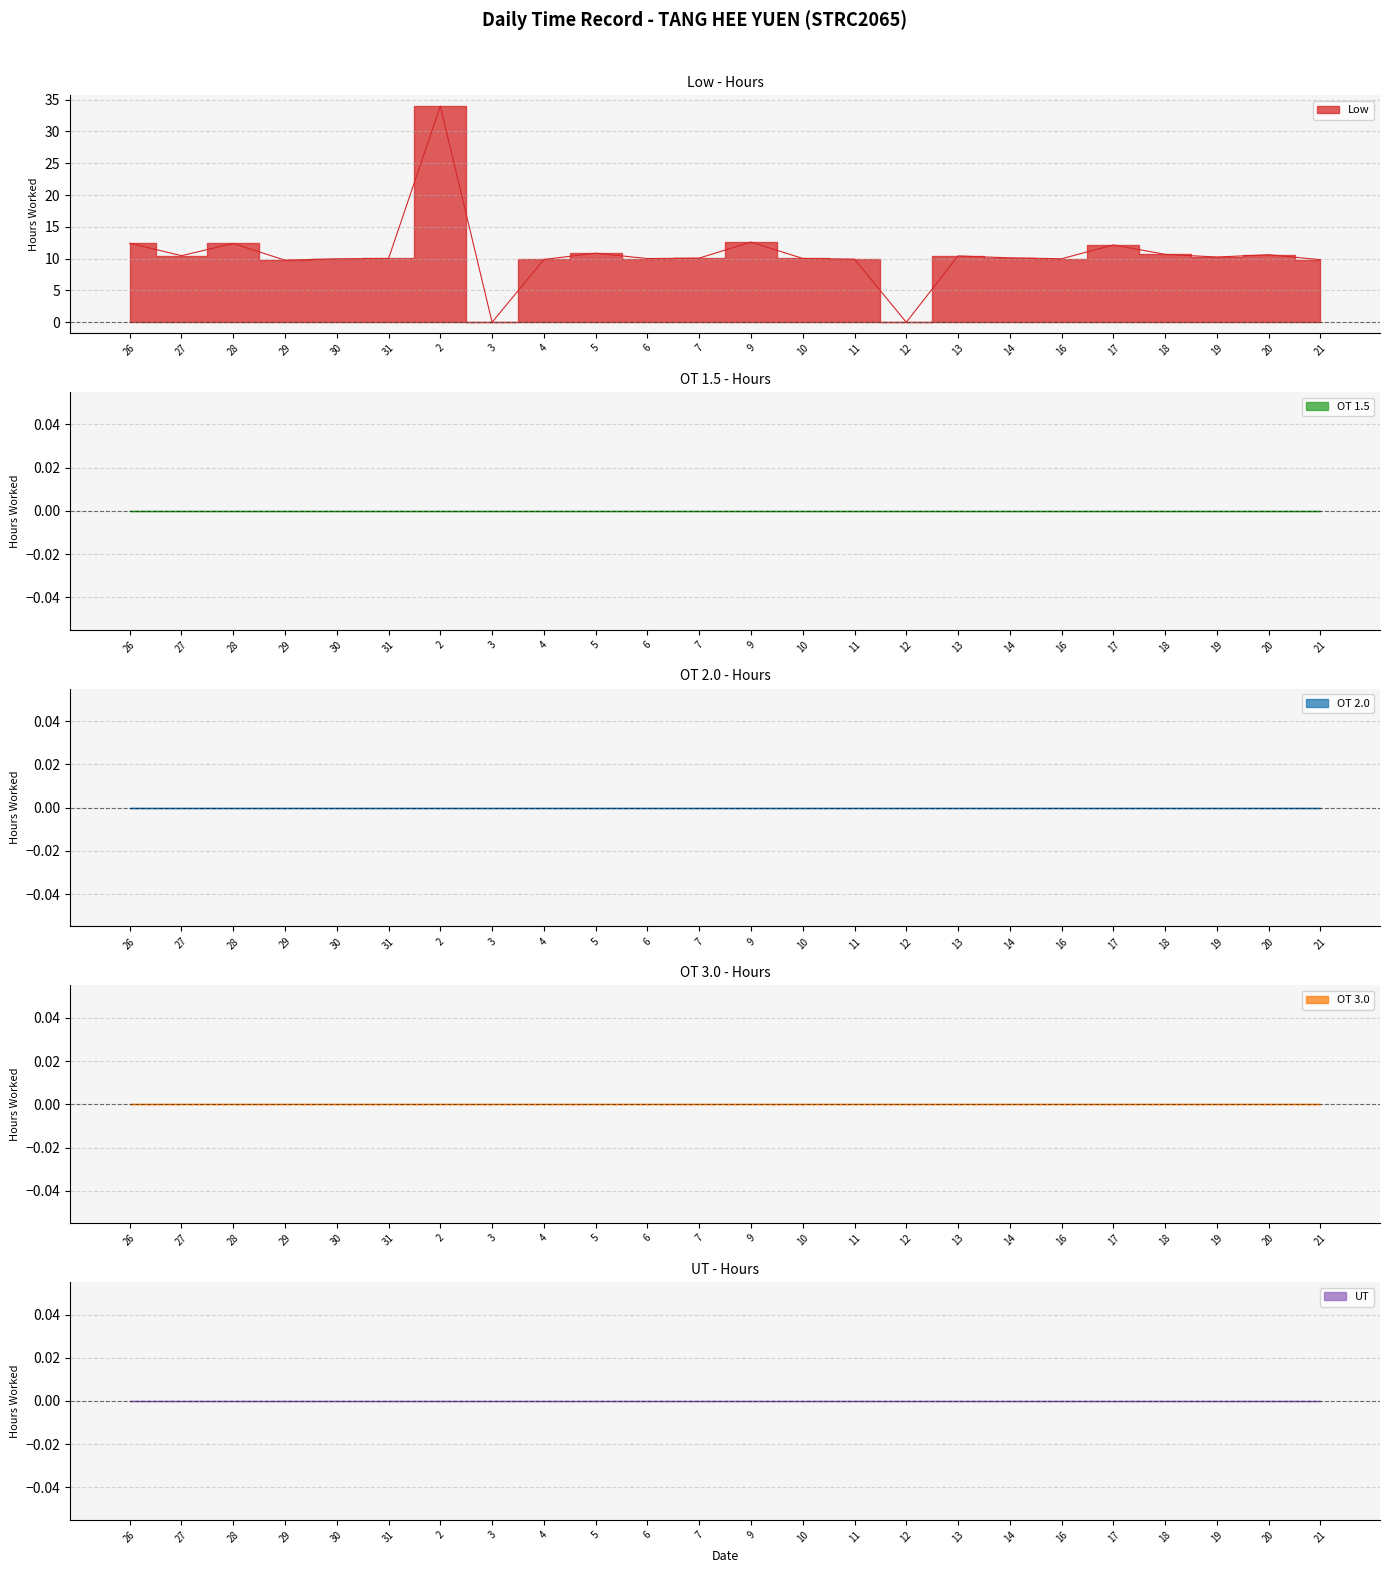

What is the label of the 15th point from the right?

5